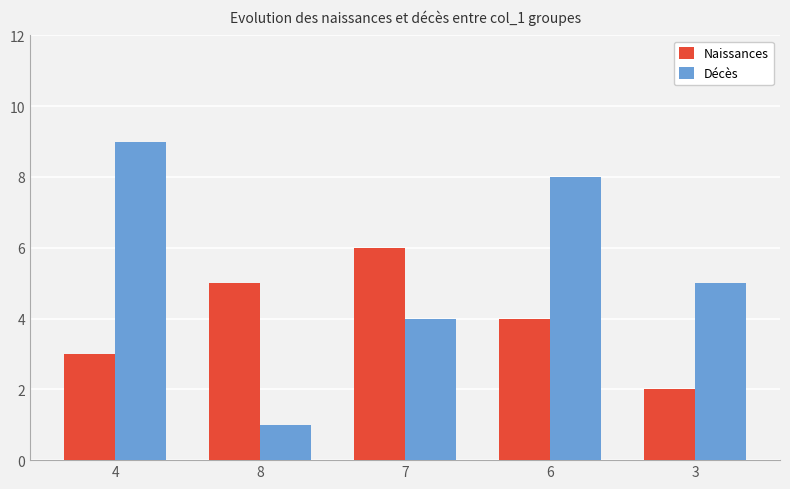

What are all the series names shown in the legend?

Naissances, Décès